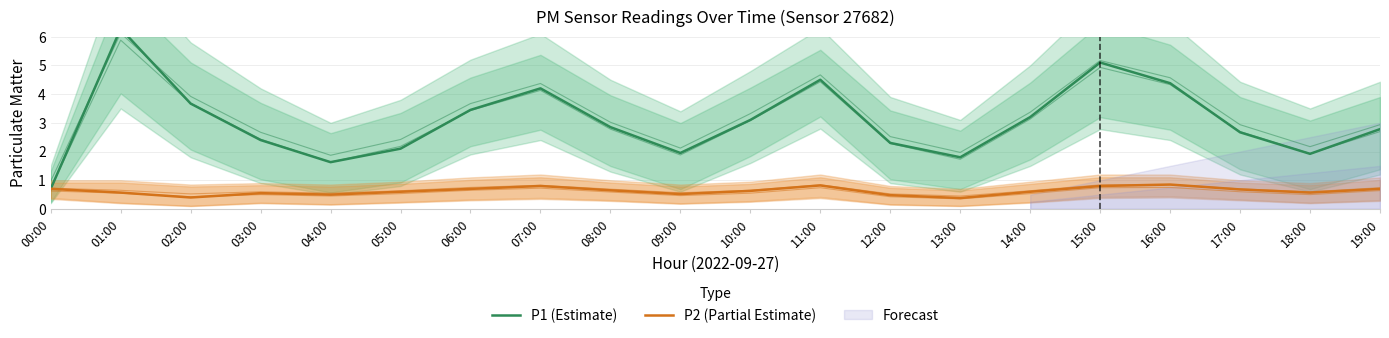

Reading right to left, transcribe all the data shown in this chart.

P1 (Estimate): 2.8	1.9	2.7	4.4	5.1	3.2	1.8	2.3	4.5	3.1	1.9	2.9	4.2	3.5	2.1	1.6	2.4	3.7	6.3	0.7
P2 (Partial Estimate): 0.7	0.6	0.7	0.8	0.8	0.6	0.4	0.5	0.8	0.6	0.5	0.7	0.8	0.7	0.6	0.5	0.6	0.4	0.6	0.7